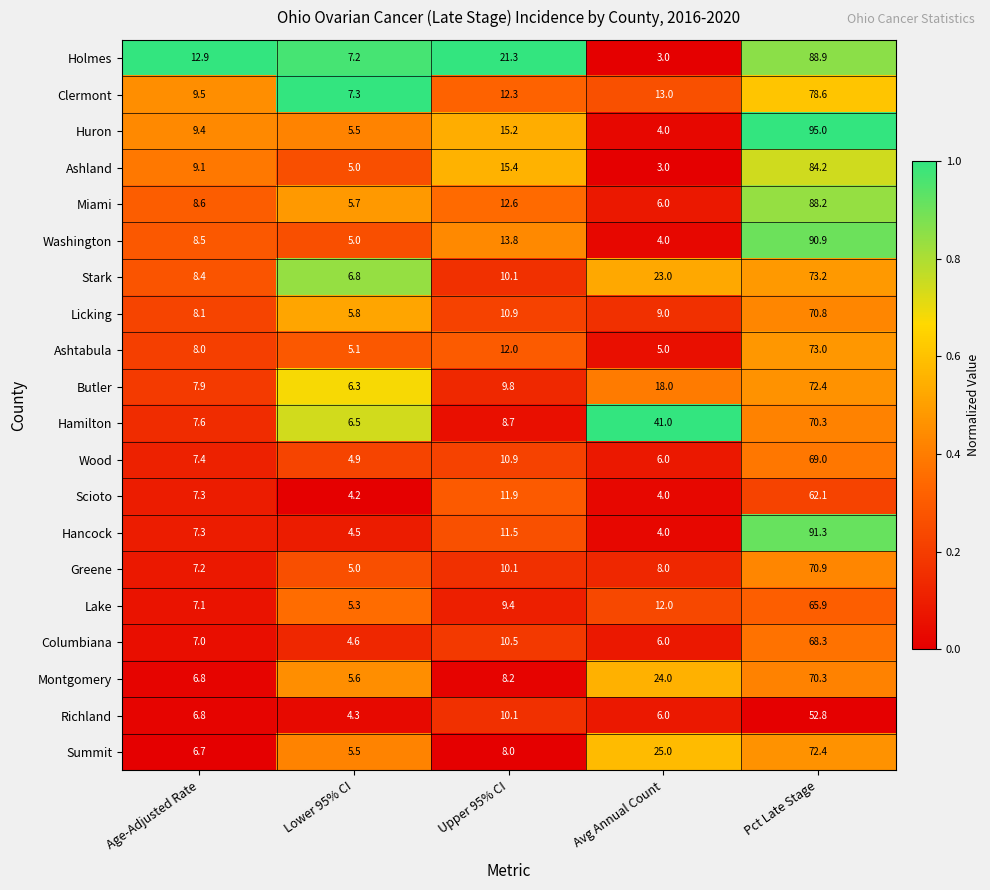

What is the lowest value of the Holmes series?

3.0